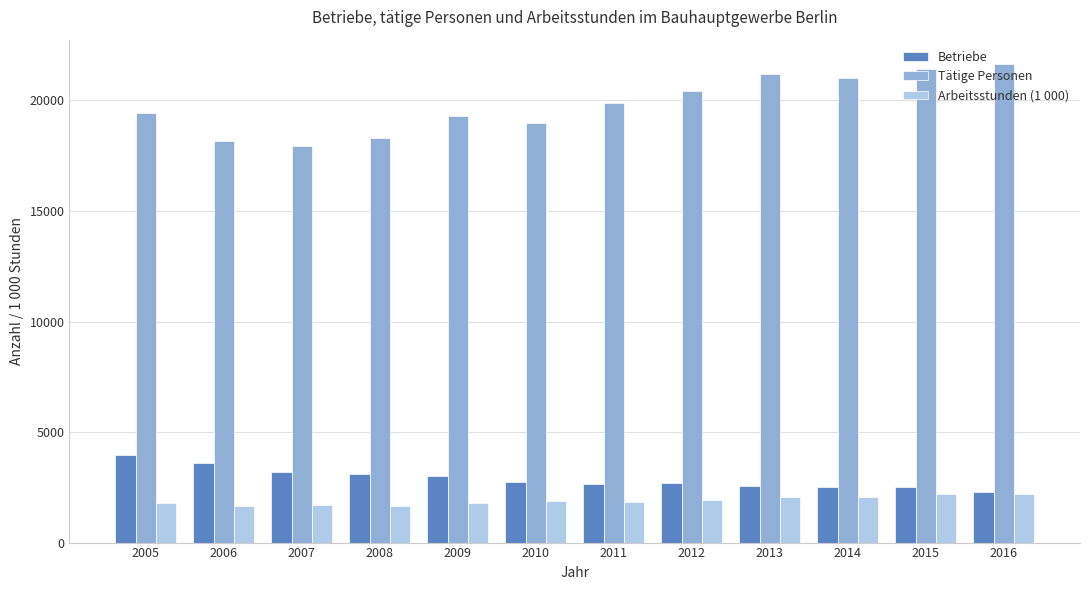

Rank the series at 2009 from lowest to highest value.

Arbeitsstunden (1 000), Betriebe, Tätige Personen